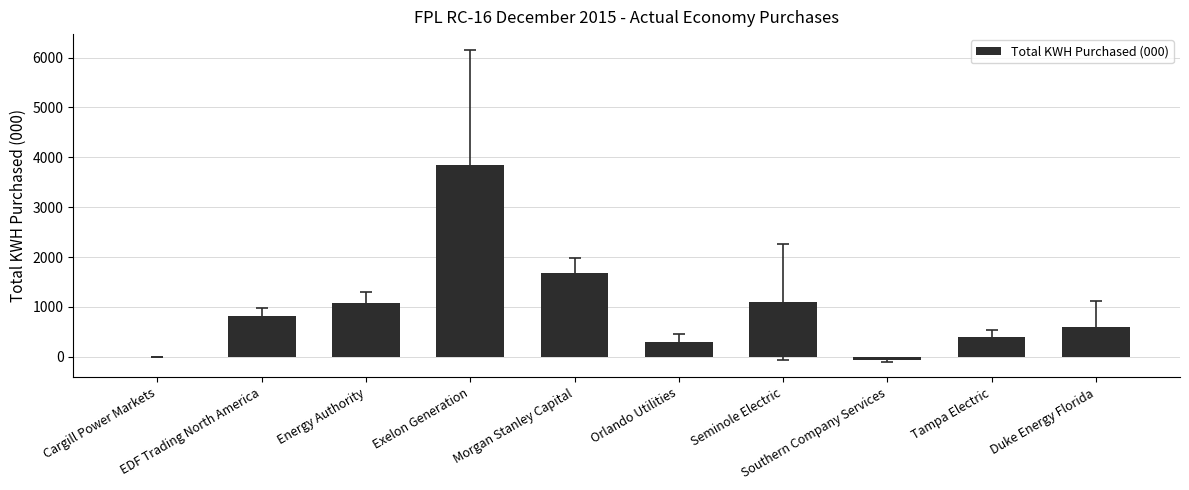

What is the change in value from EDF Trading North America to Morgan Stanley Capital?

+853